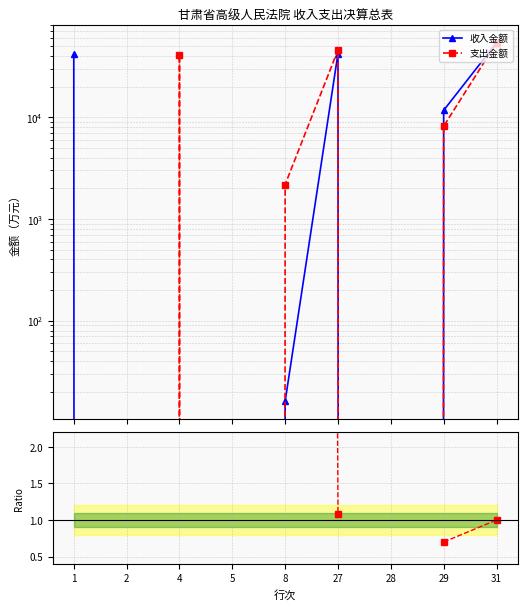

Count the number of data series in this chart.

3